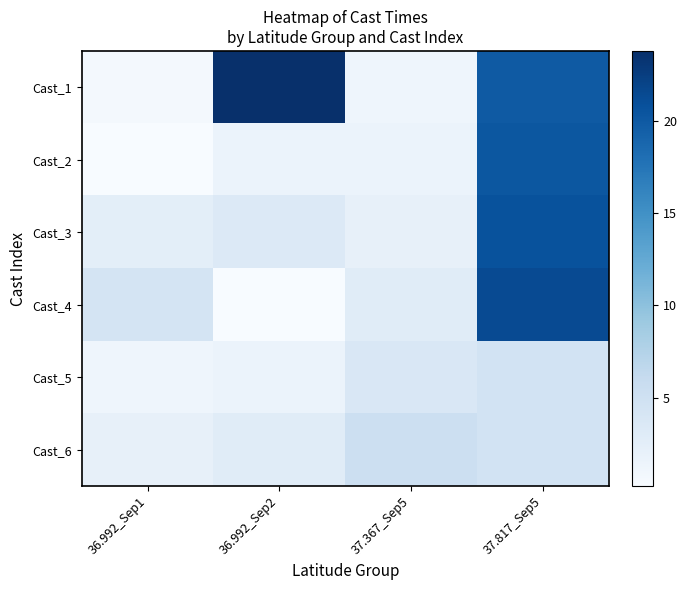

Reading left to right, what are all the values shown in this chart?

Cast_1: 36.992_Sep1=0.7	36.992_Sep2=23.8	37.367_Sep5=1.3	37.817_Sep5=19.9
Cast_2: 36.992_Sep1=0.2	36.992_Sep2=1.6	37.367_Sep5=1.6	37.817_Sep5=20.3
Cast_3: 36.992_Sep1=2.5	36.992_Sep2=3.4	37.367_Sep5=2.1	37.817_Sep5=20.7
Cast_4: 36.992_Sep1=4.3	36.992_Sep2=0.2	37.367_Sep5=2.9	37.817_Sep5=21.3
Cast_5: 36.992_Sep1=1.3	36.992_Sep2=1.6	37.367_Sep5=3.8	37.817_Sep5=4.5
Cast_6: 36.992_Sep1=2.1	36.992_Sep2=2.9	37.367_Sep5=5.3	37.817_Sep5=4.5